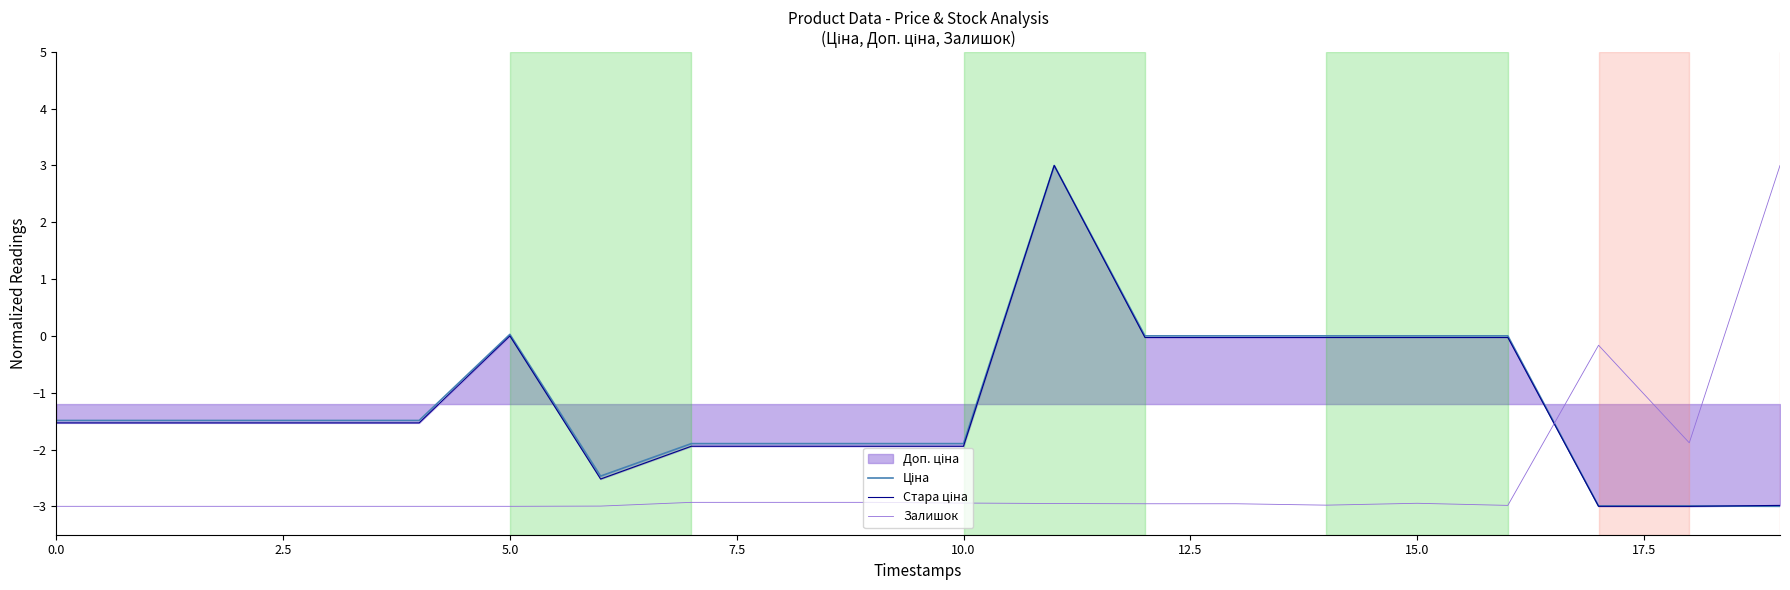

At 10, list the series in order from smallest to largest.

Залишок, Стара ціна, Ціна